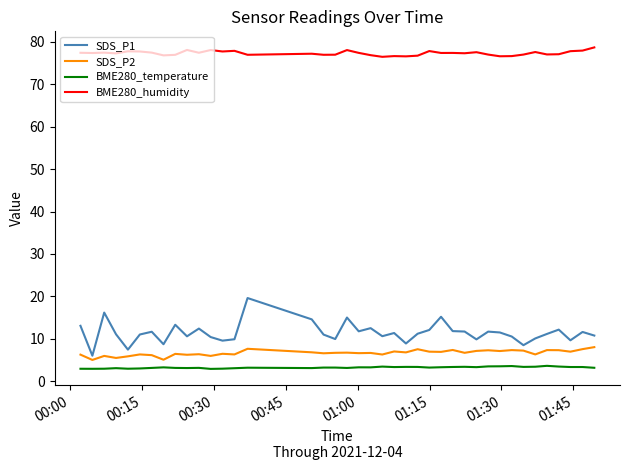

Which series has the largest total across all categories?

BME280_humidity